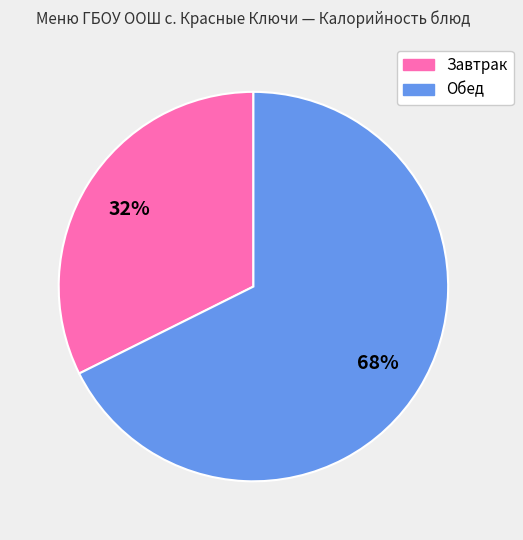

Is there any slice that represents more than half of the pie?

Yes